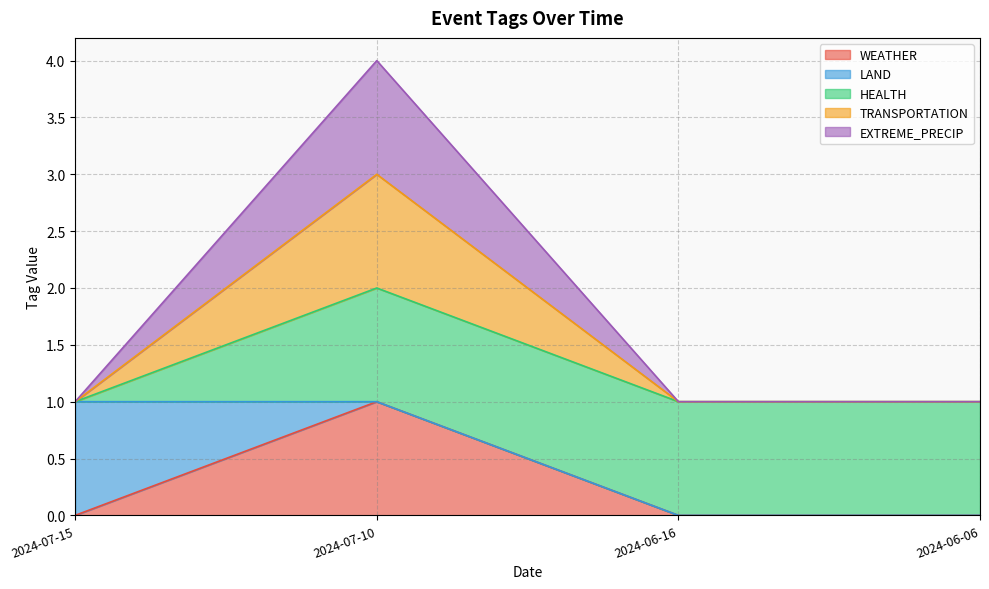

Does the chart have visible grid lines?

Yes